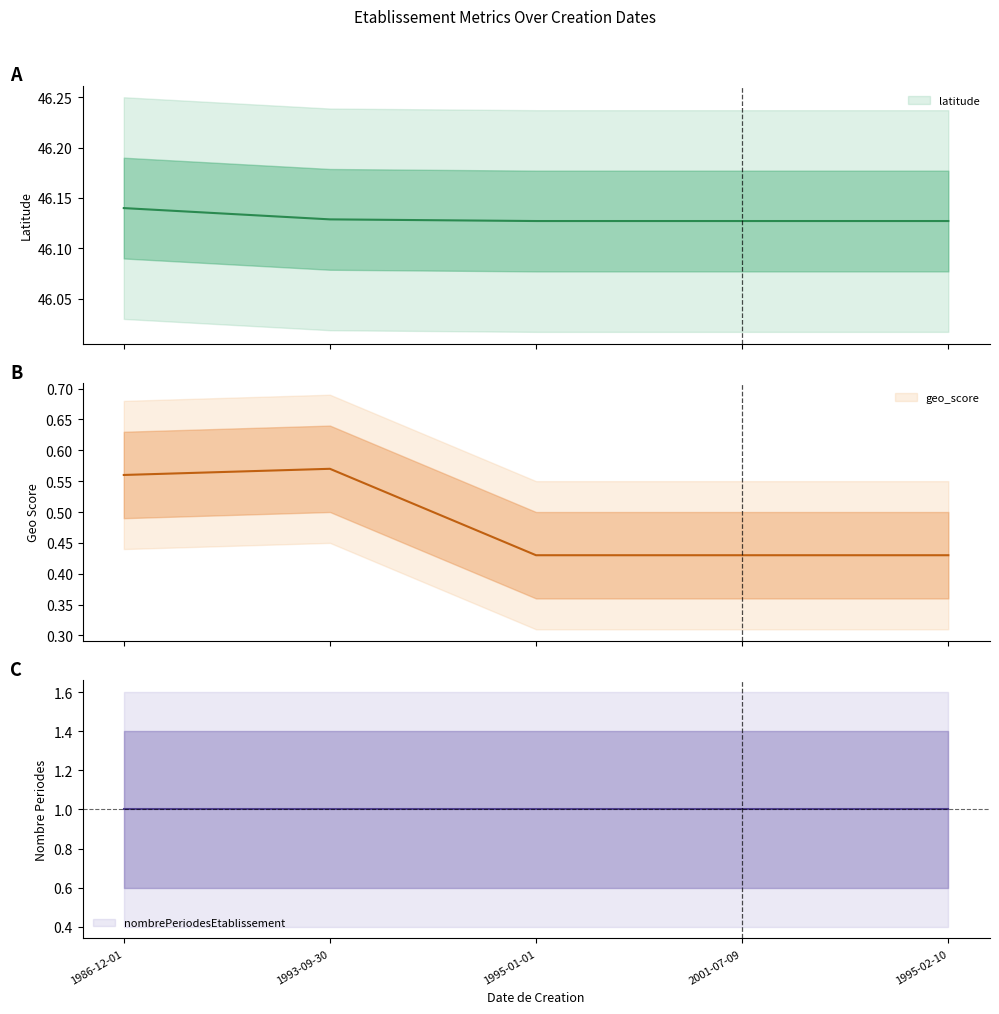

Reading left to right, extract all data points from this chart.

latitude: 1986-12-01=46.1	1993-09-30=46.1	1995-01-01=46.1	2001-07-09=46.1	1995-02-10=46.1
geo_score: 1986-12-01=0.6	1993-09-30=0.6	1995-01-01=0.4	2001-07-09=0.4	1995-02-10=0.4